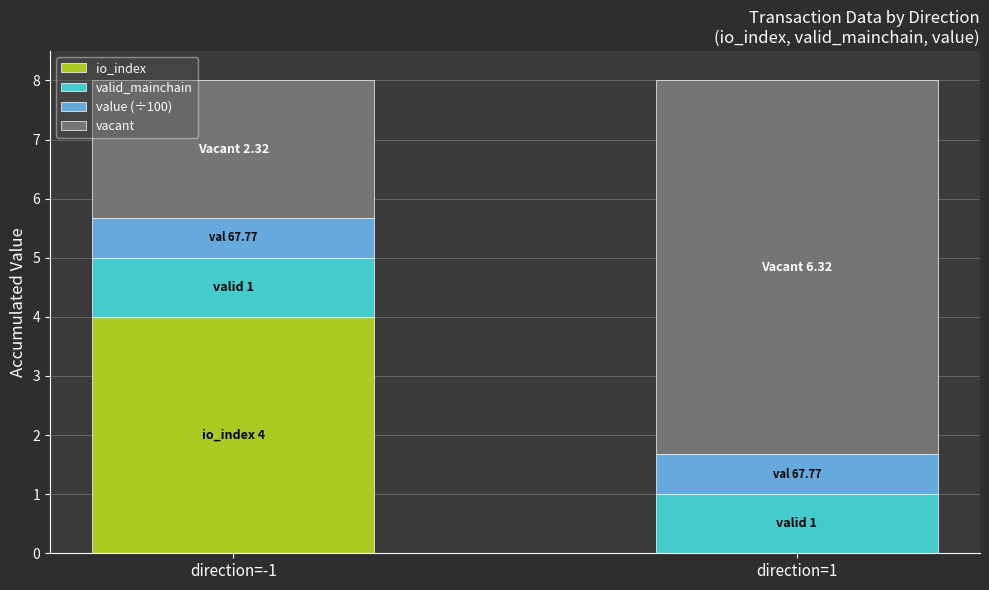

At which label does io_index reach its peak?

direction=-1